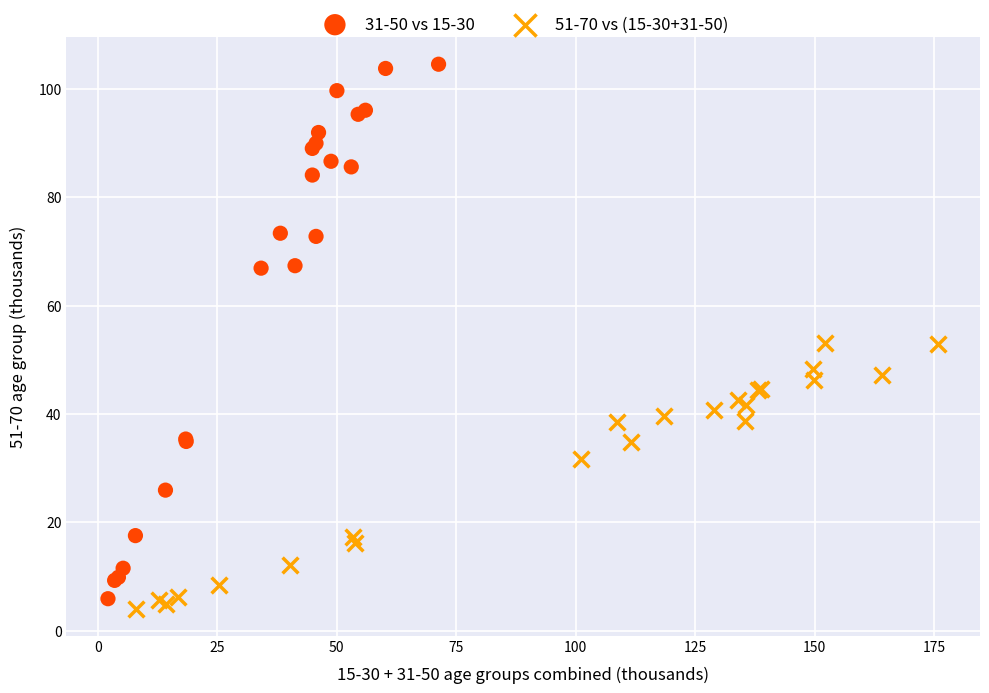

Which series has the widest spread of Y values?

31-50 vs 15-30